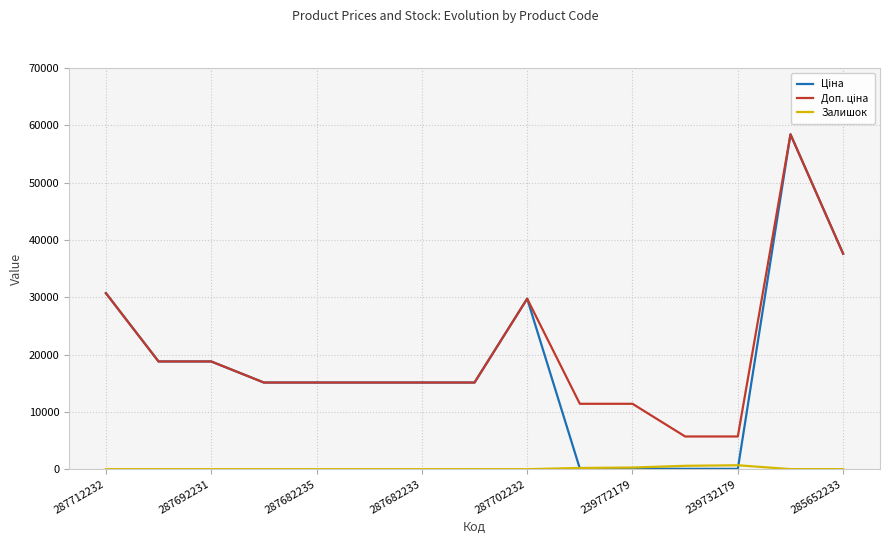

What is the total value across all series at 287712232?

61434.3